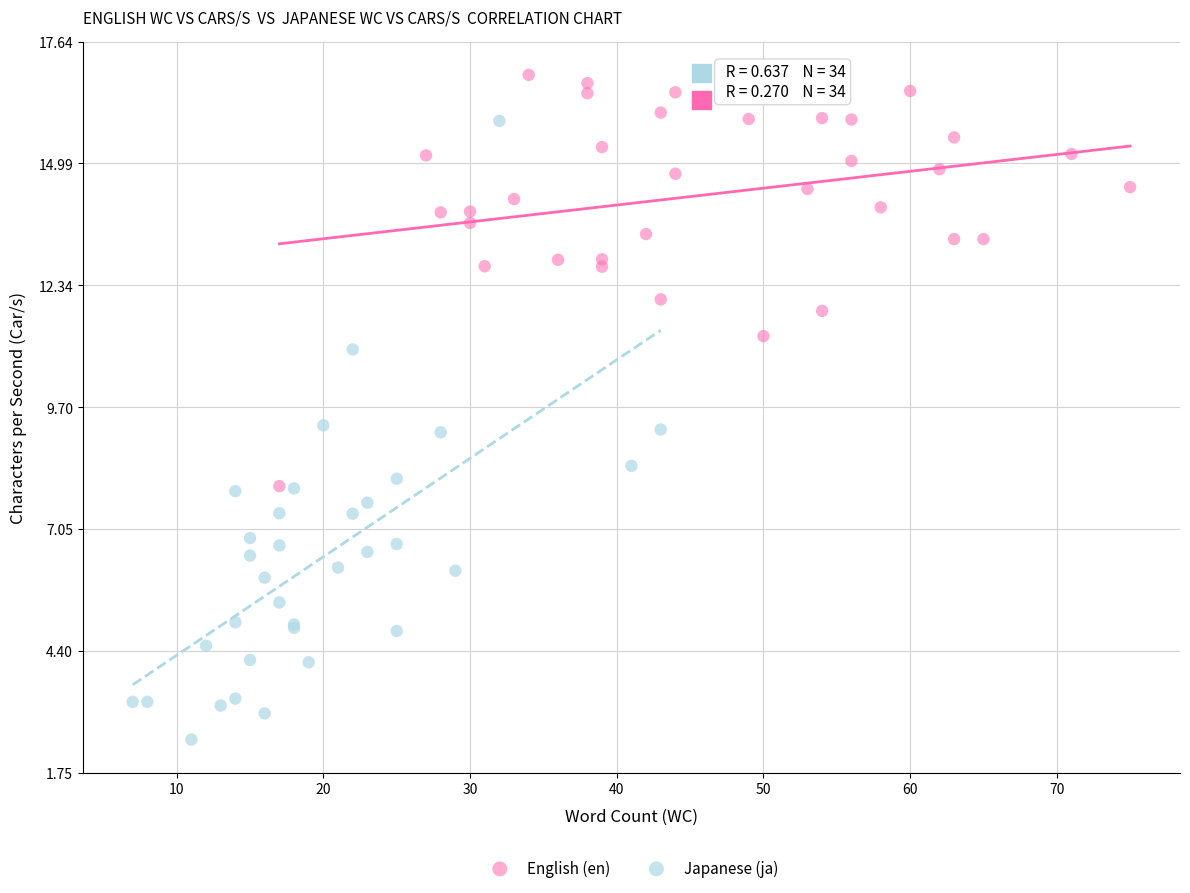

Which series has the largest Y range (max minus min)?

Japanese (ja)